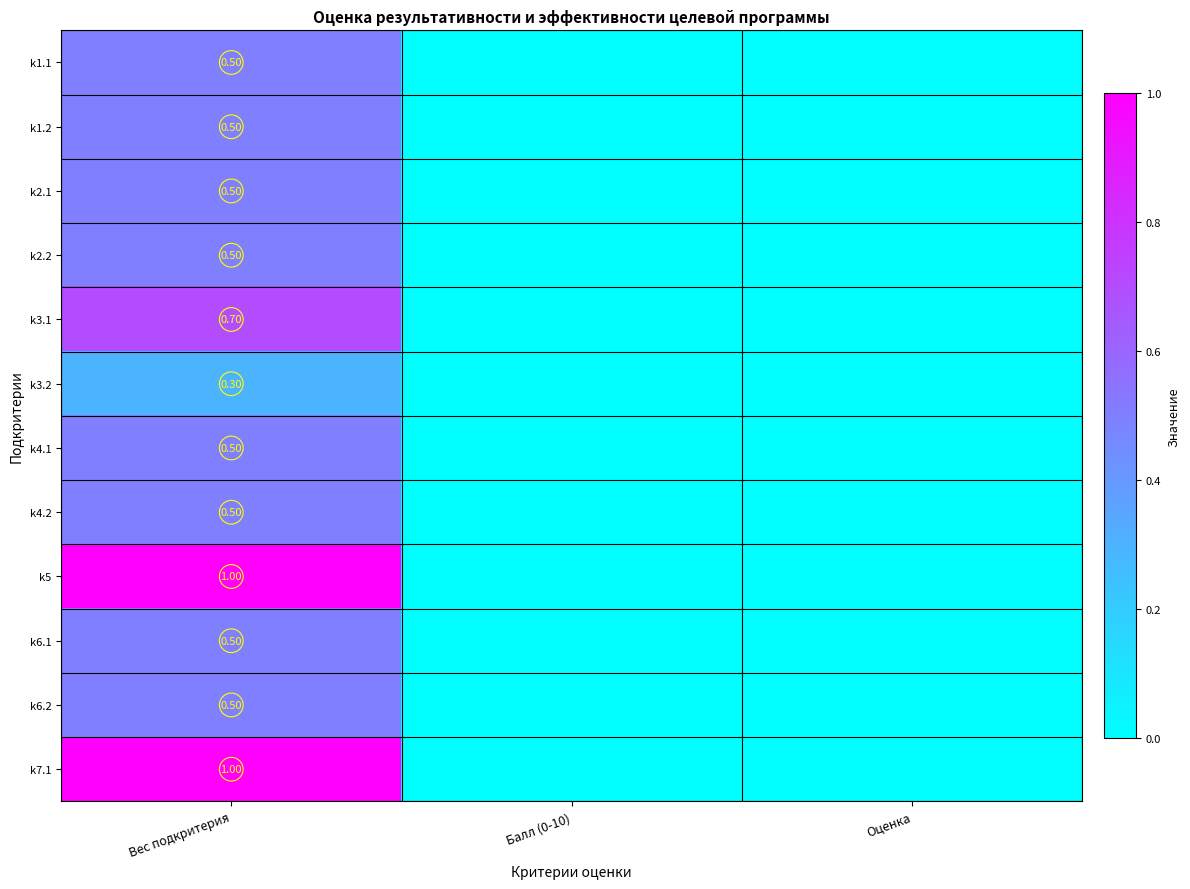

What is the spread (max minus min) of values at Вес подкритерия?

0.7